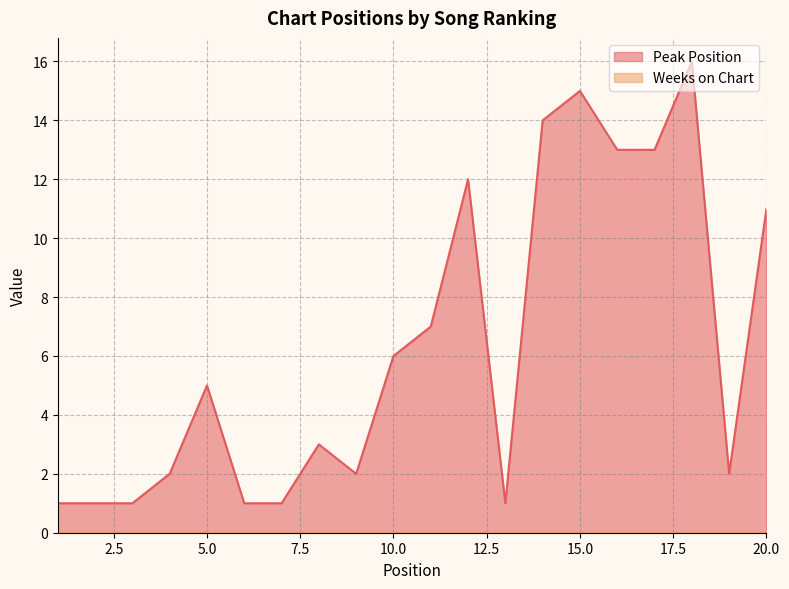

What is the greatest value displayed?

16